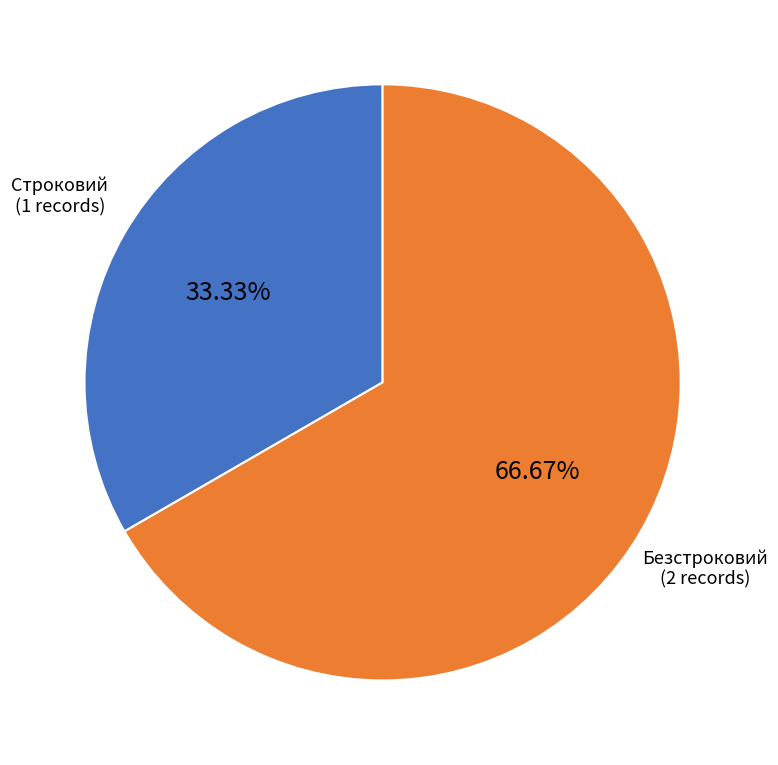

Does any single category account for the majority?

Yes